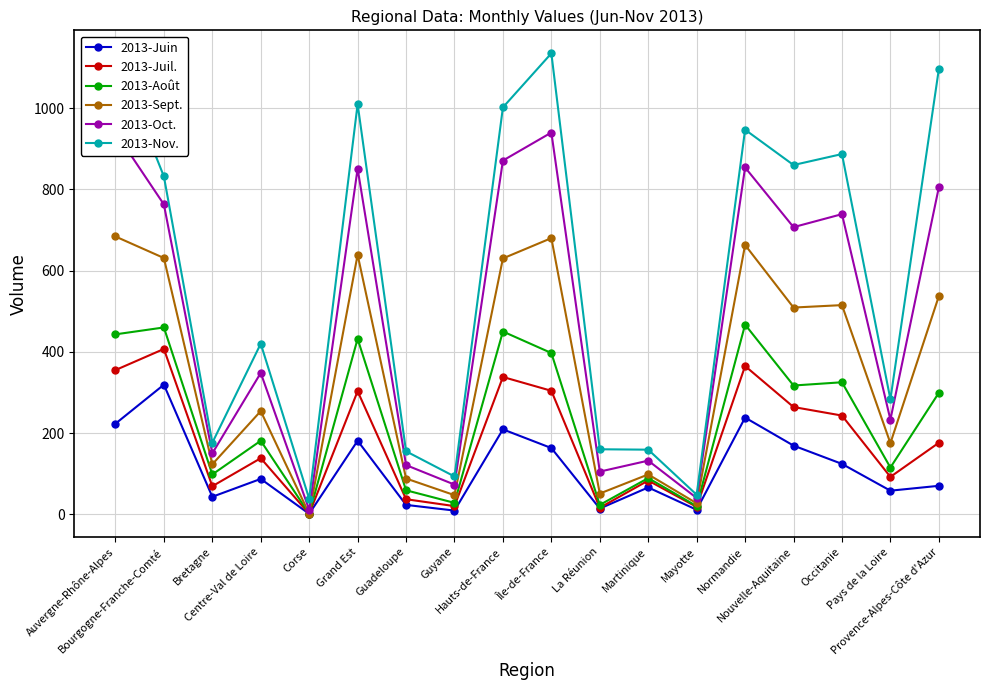

The 2013-Nov. series shows 446 at Nouvelle-Aquitaine. True or false?

False